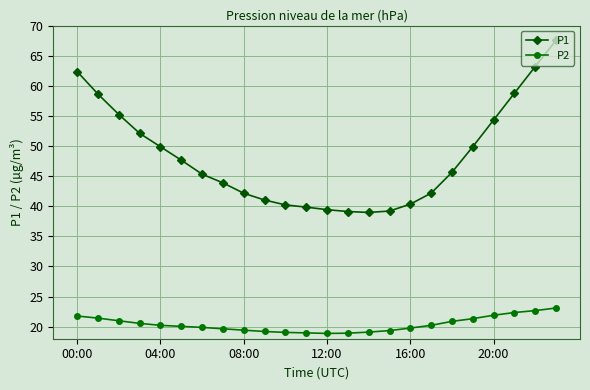

True or false: P2 and P1 cross at least once.

False